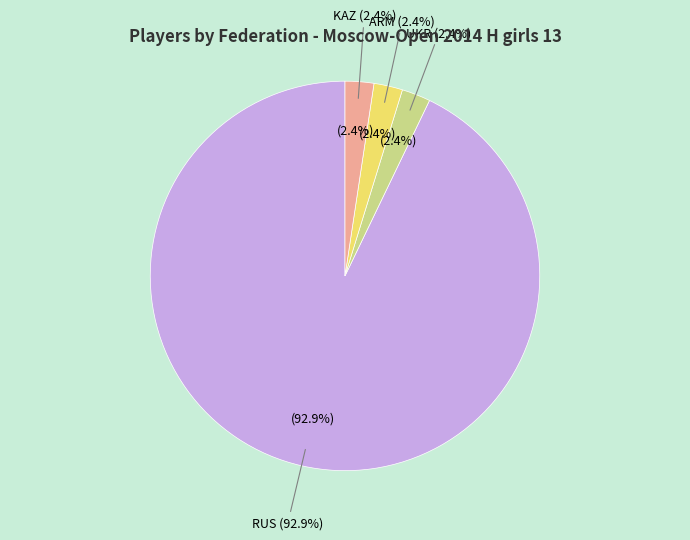

Approximately how many times larger is the value at UKR compared to KAZ?

1.0